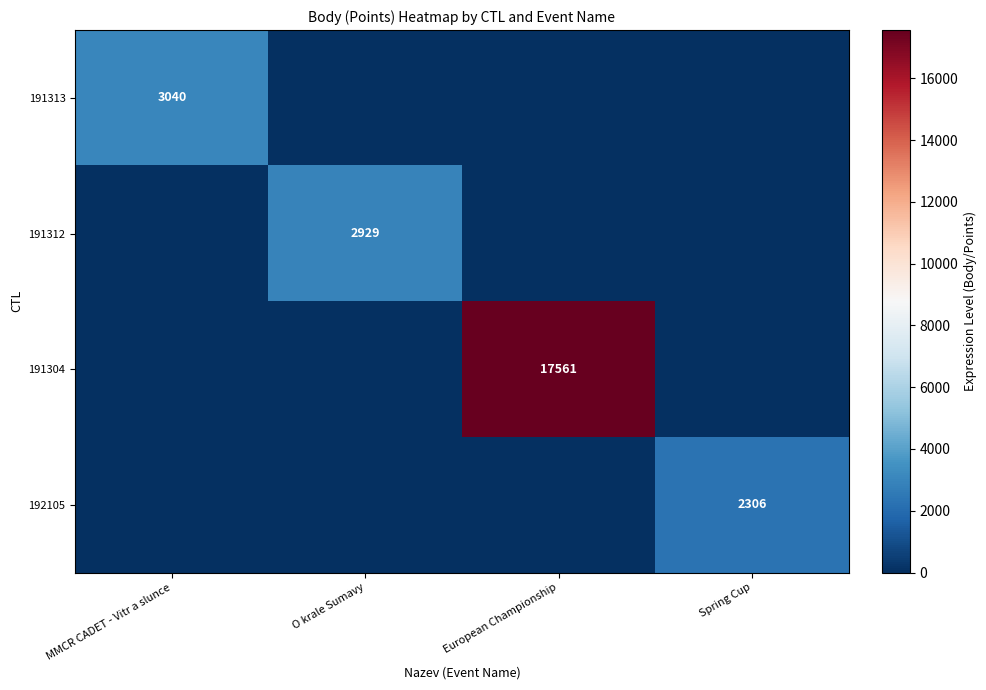

True or false: 192105 has a value of 2306 at Spring Cup.

True